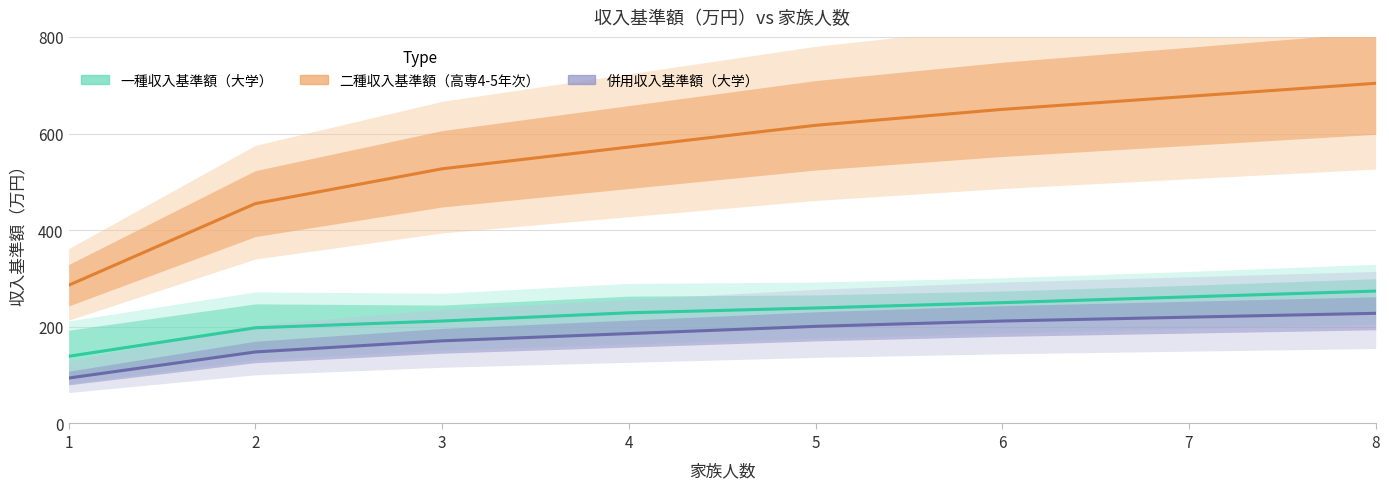

How many series are shown in this chart?

3